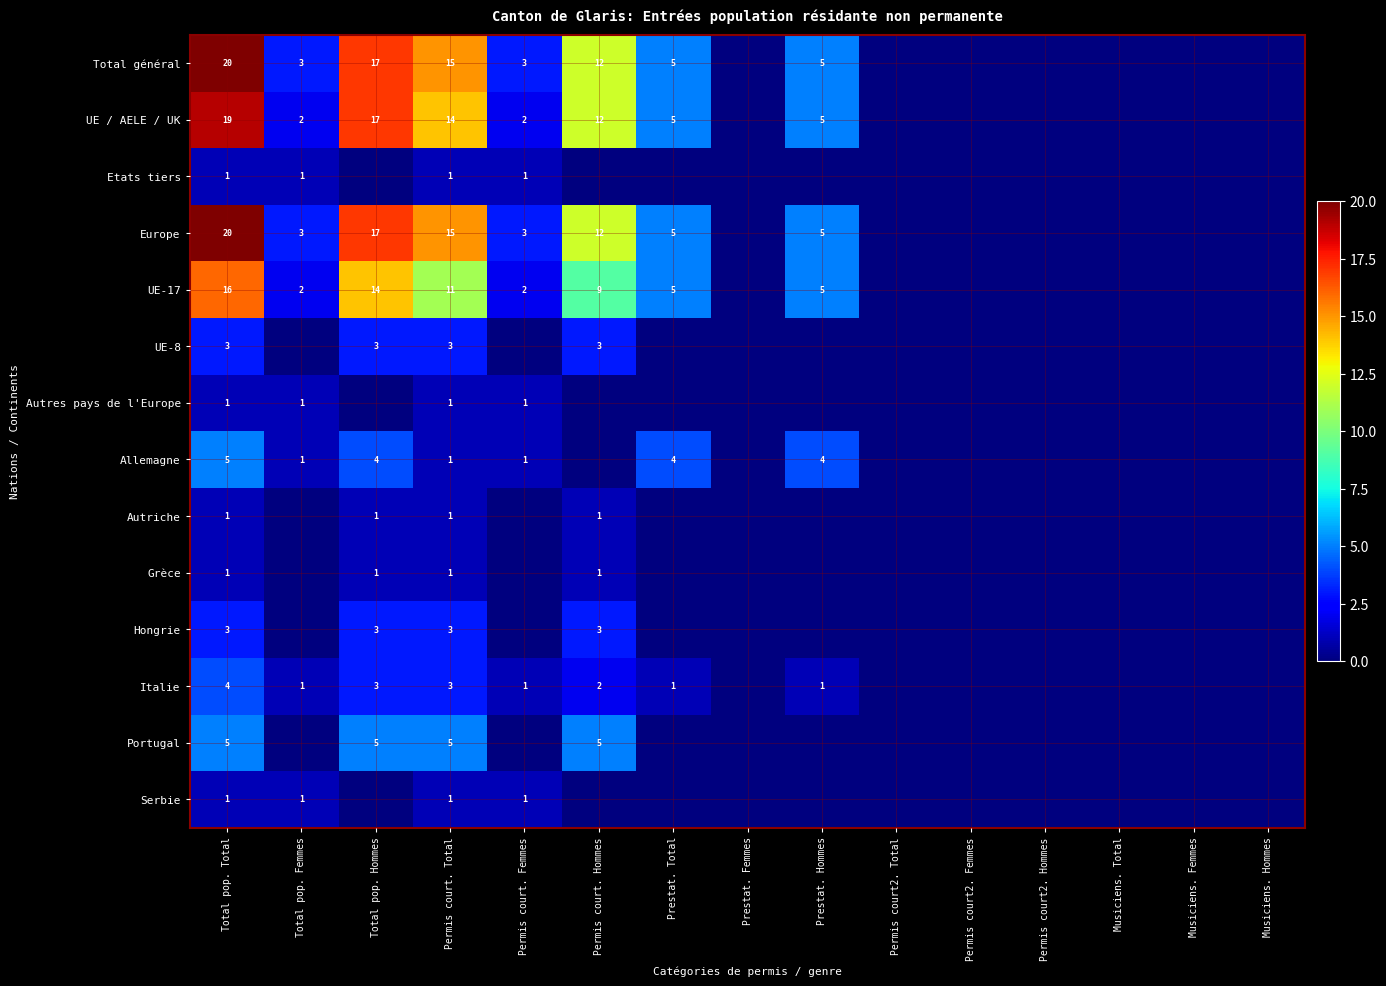

Which has a higher value, Permis court. Femmes or Musiciens. Total?

Permis court. Femmes